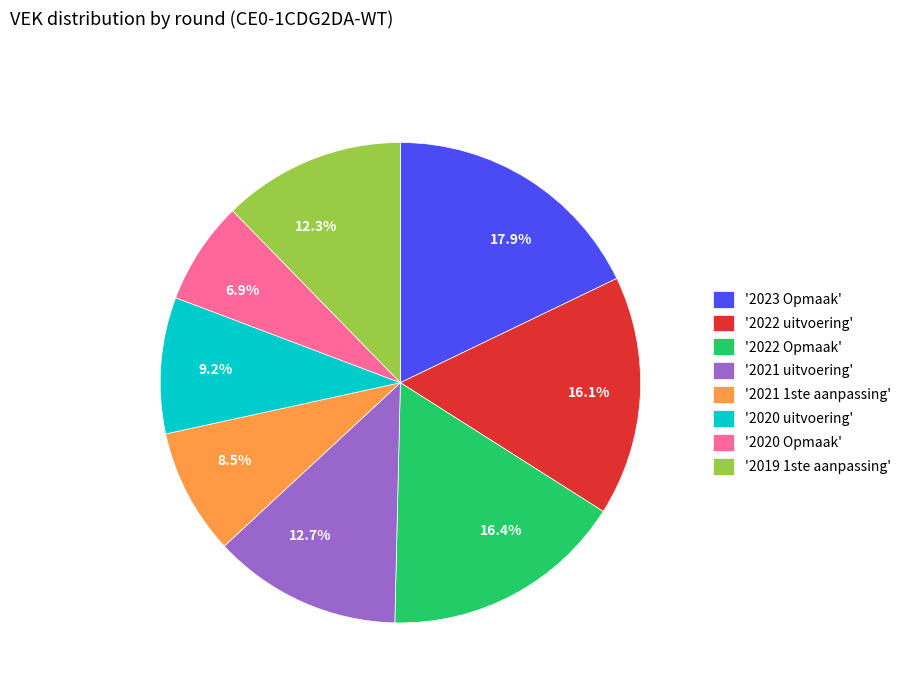

To the nearest percent, what is the difference between the largest and smallest slice percentages?

11%